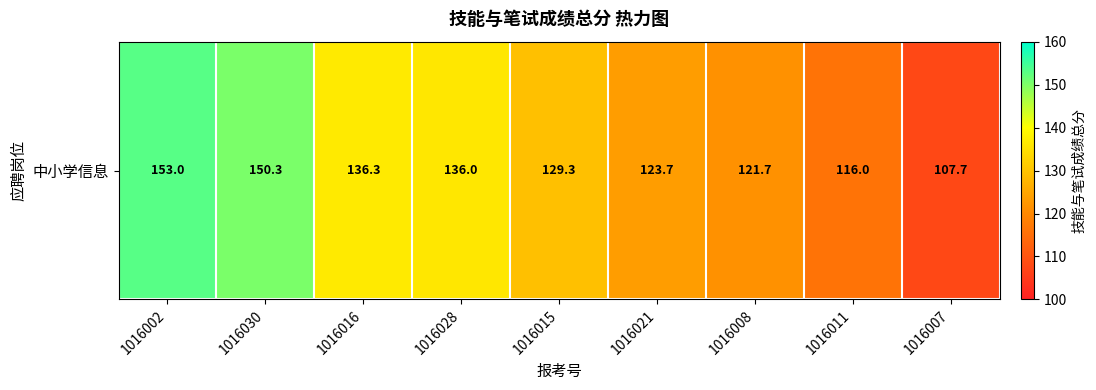

Count the number of categories in the chart.

9